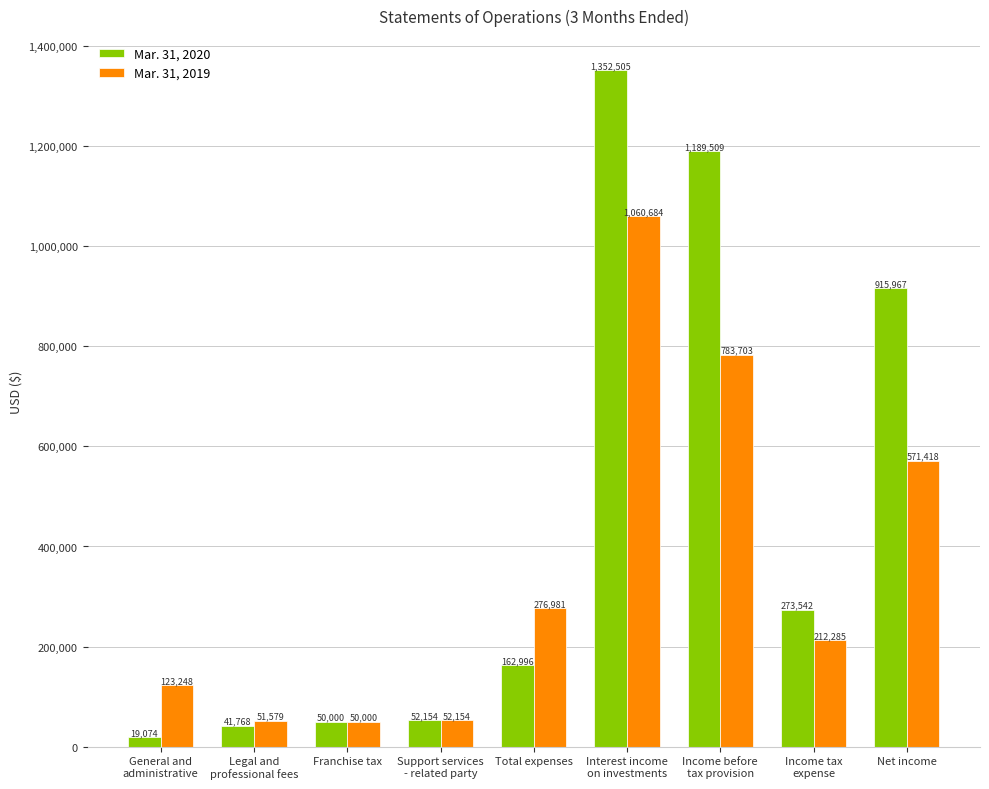

List the labels in order of Mar. 31, 2020 value, smallest first.

General and
administrative, Legal and
professional fees, Franchise tax, Support services
- related party, Total expenses, Income tax
expense, Net income, Income before
tax provision, Interest income
on investments